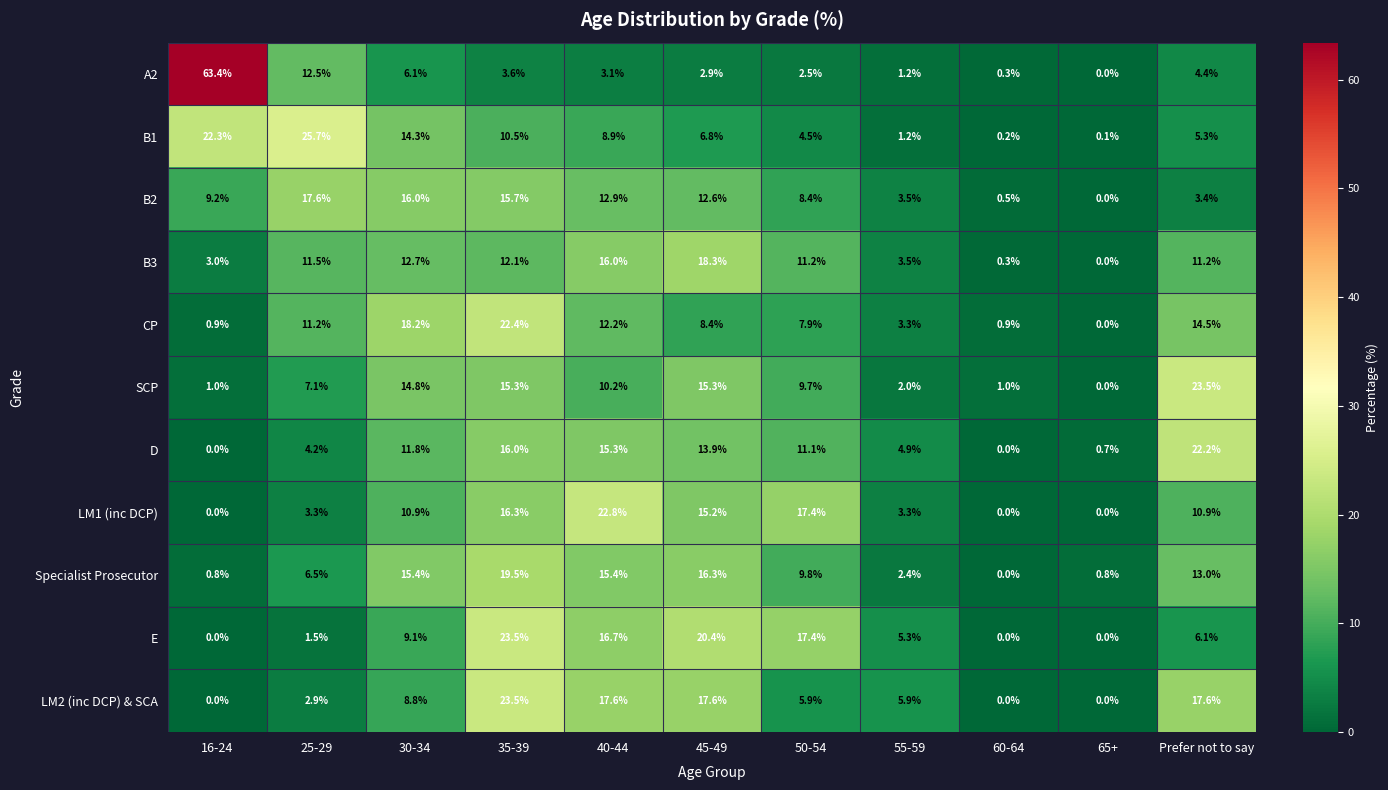

What is the average value of the LM2 (inc DCP) & SCA series?

9.1